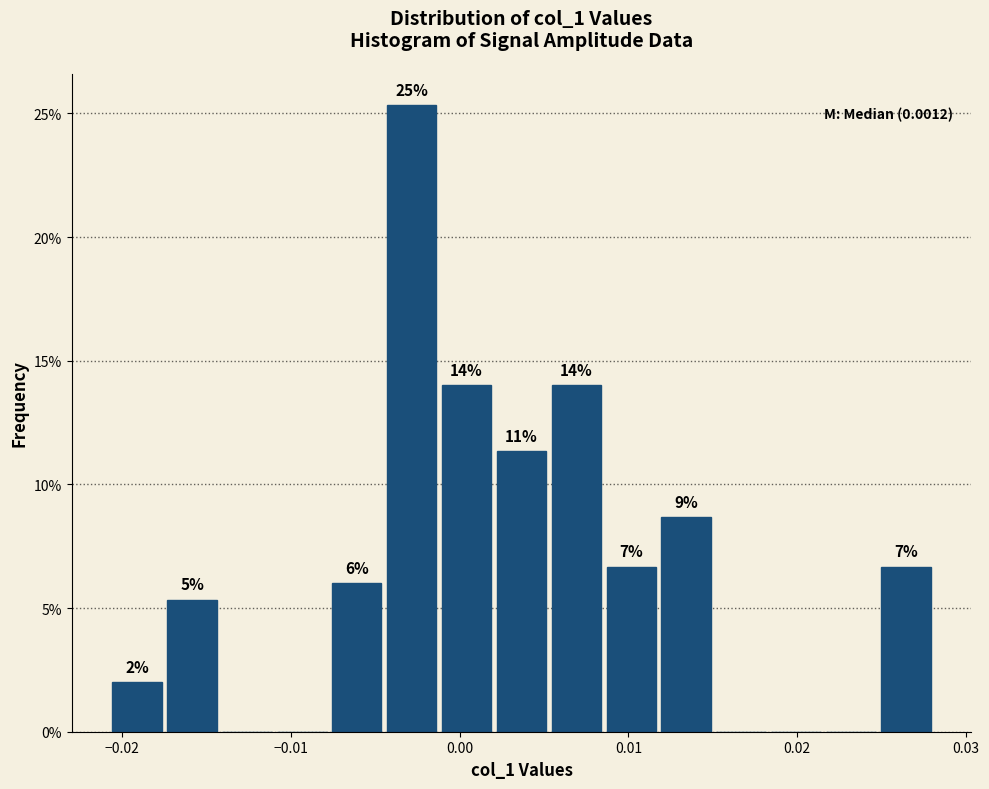

Around what value on the x-axis is the tallest bar? Give the approximate position of its centre, as read against the axis.

-0.003